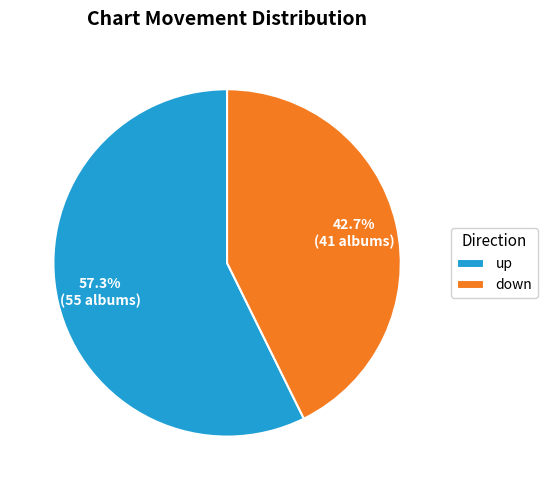

Which category has the biggest portion of the pie?

up